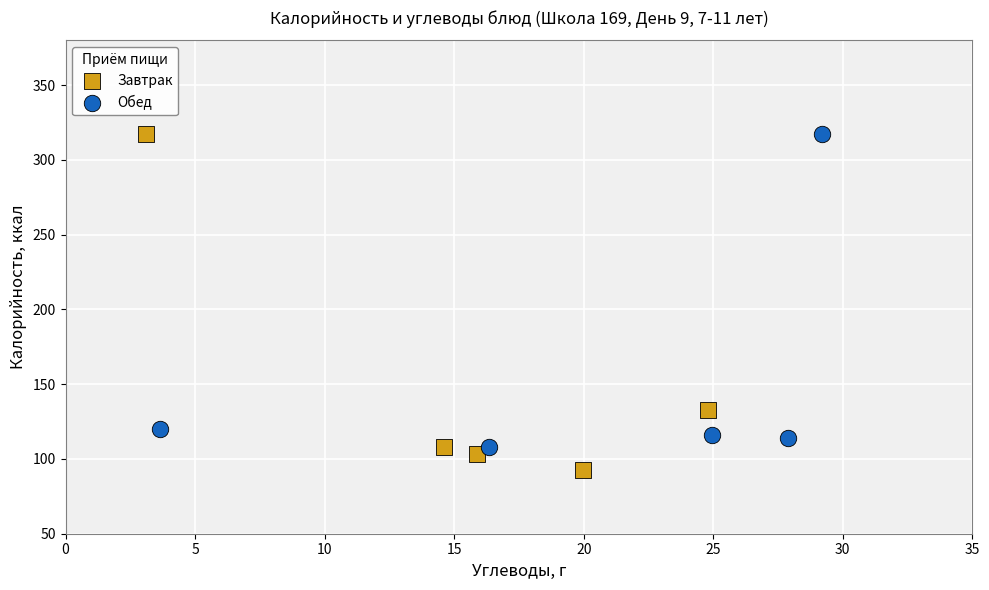

Which series reaches the minimum Y coordinate?

Завтрак